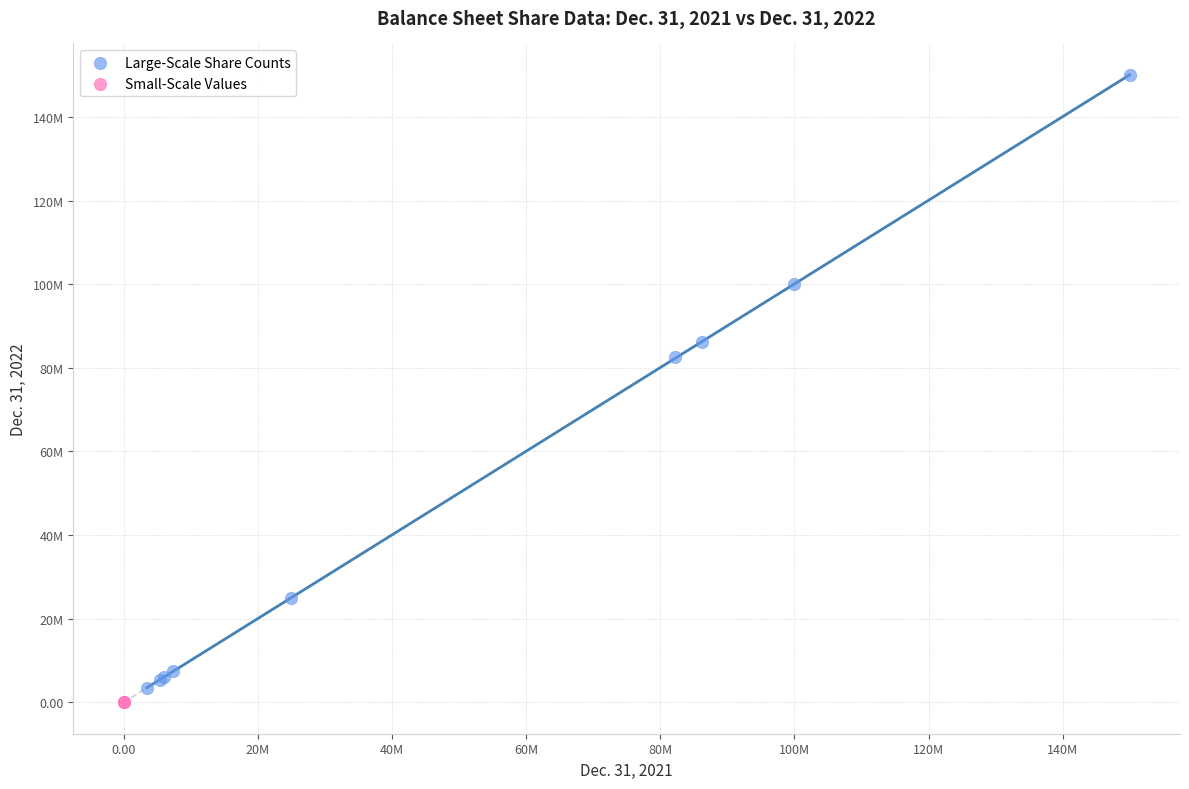

What are all the series names shown in the legend?

Large-Scale Share Counts, Small-Scale Values